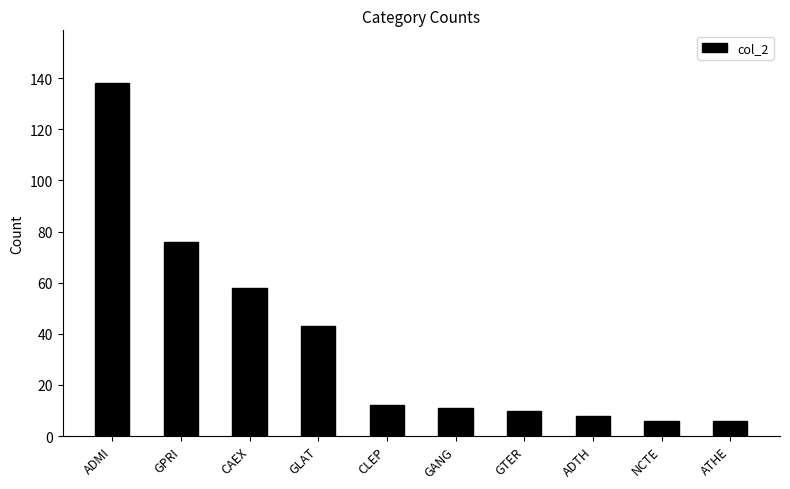

What is the sum of all values?

368